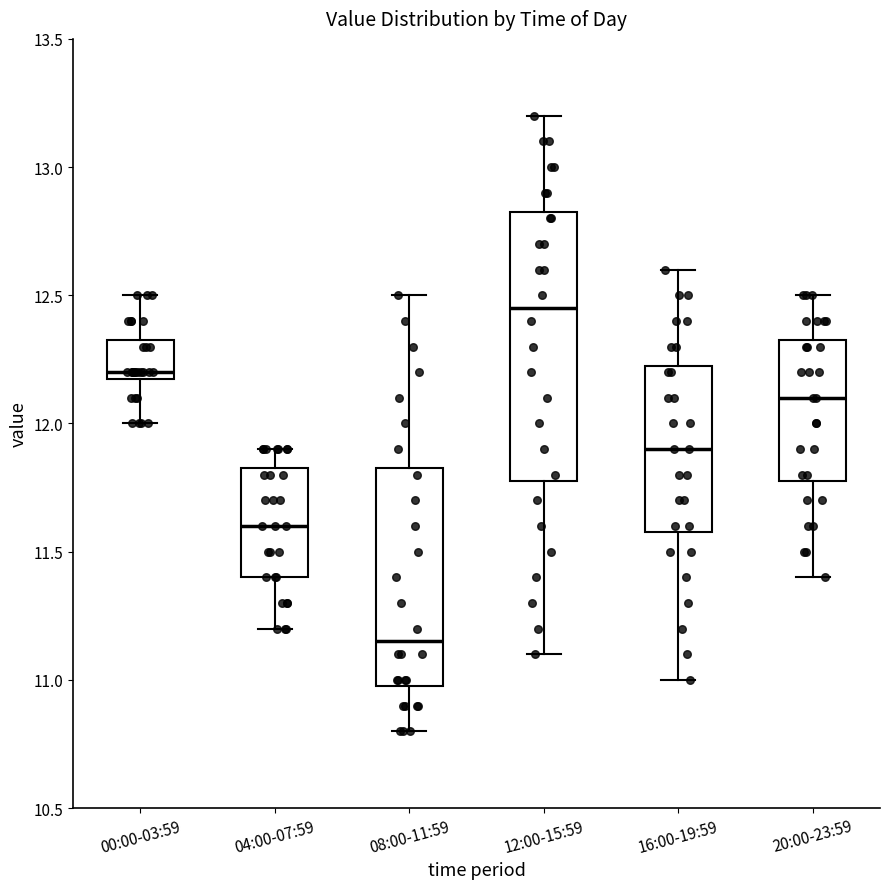

Reading left to right, read every box against the y-axis: the position of its median line, the range the box covers, and the ends of its whiskers. The values are not printed on the chart, so give them approximately, as read against the axis.

00:00-03:59: median 12.20 (just above the box's lower edge), box 12.20 to 12.35, whiskers 12.00 to 12.50
04:00-07:59: median 11.60, box 11.40 to 11.85, whiskers 11.20 to 11.90
08:00-11:59: median 11.15, box 11.00 to 11.85, whiskers 10.80 to 12.50
12:00-15:59: median 12.45, box 11.80 to 12.85, whiskers 11.10 to 13.20
16:00-19:59: median 11.90, box 11.60 to 12.25, whiskers 11.00 to 12.60
20:00-23:59: median 12.10, box 11.80 to 12.35, whiskers 11.40 to 12.50